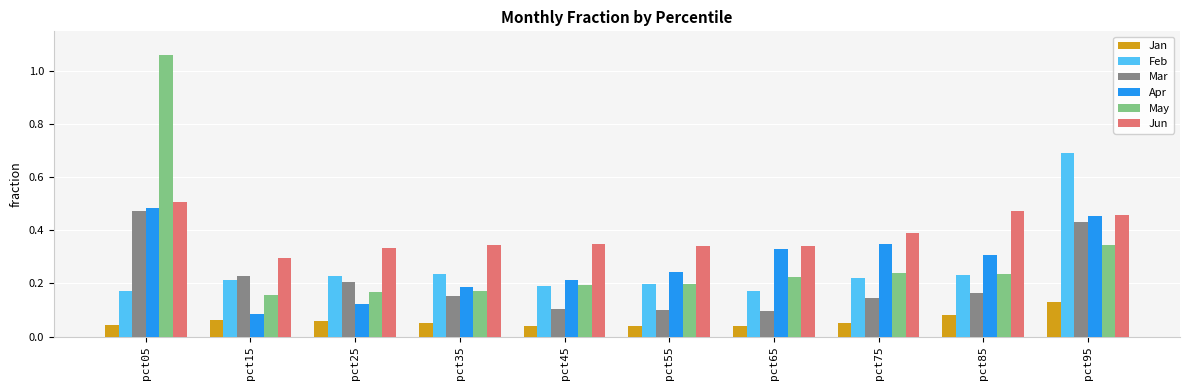

Is it true that May equals 0.2 at pct85?

True